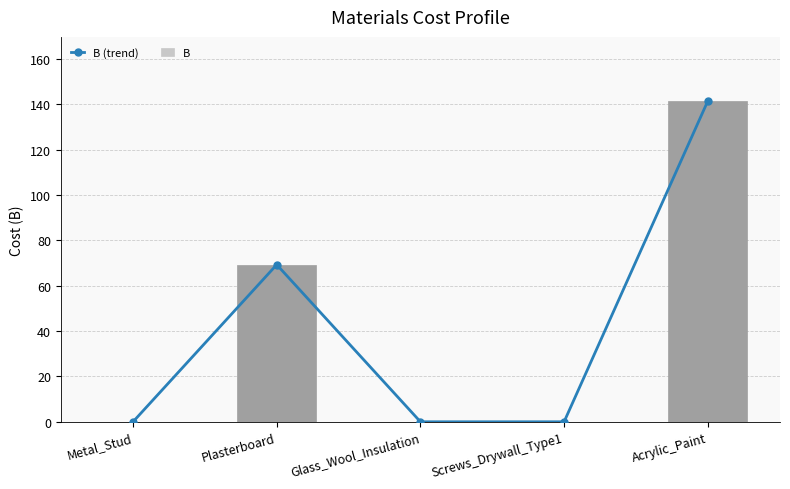

How many values in the B (trend) series exceed 0?

2